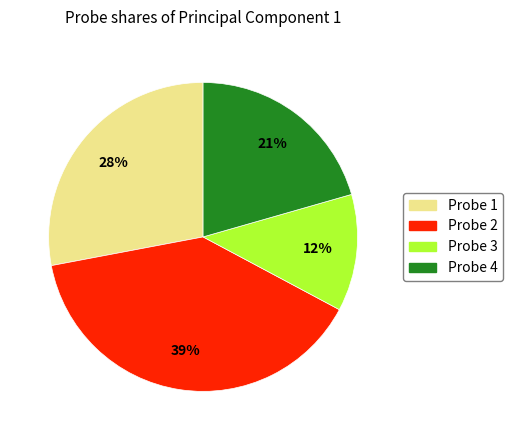

Is it true that Probe 1 is 28% of the pie?

True